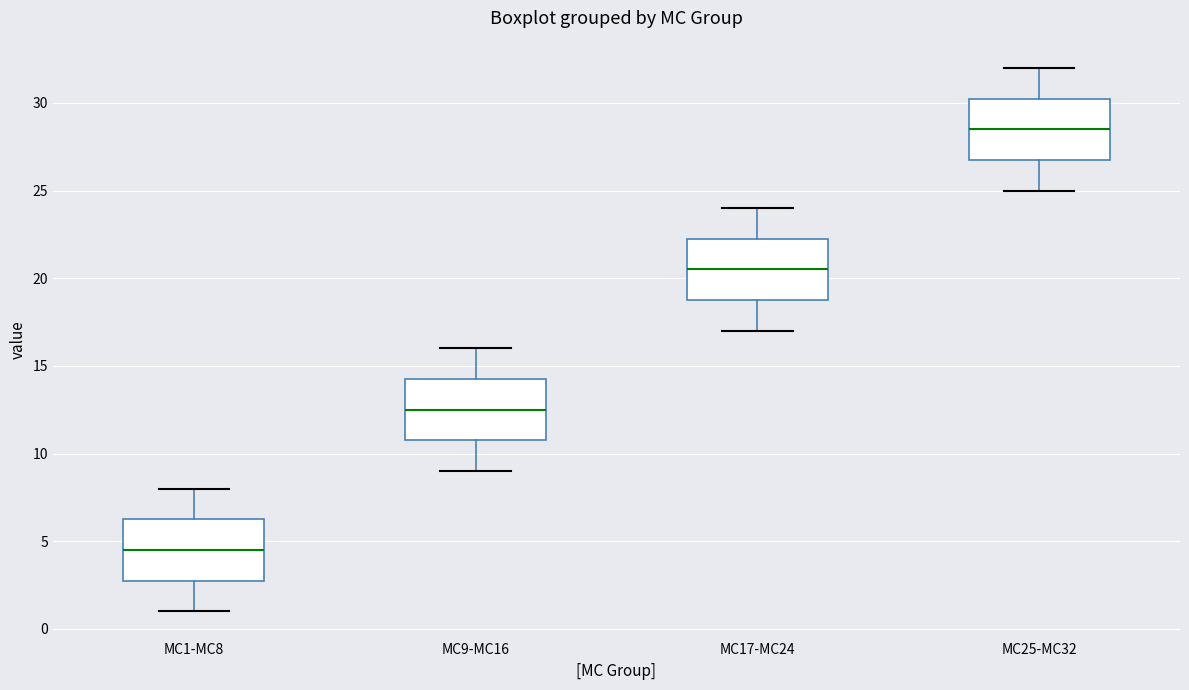

Reading left to right, transcribe this box plot: for each box, give where its median line is, the range the box spans, and where its two whiskers end, as read against the y-axis. The values are not printed on the chart, so give them approximately, as read against the axis.

MC1-MC8: median 4.5, box 3.0 to 6.5, whiskers 1.0 to 8.0
MC9-MC16: median 12.5, box 11.0 to 14.5, whiskers 9.0 to 16.0
MC17-MC24: median 20.5, box 19.0 to 22.5, whiskers 17.0 to 24.0
MC25-MC32: median 28.5, box 27.0 to 30.5, whiskers 25.0 to 32.0